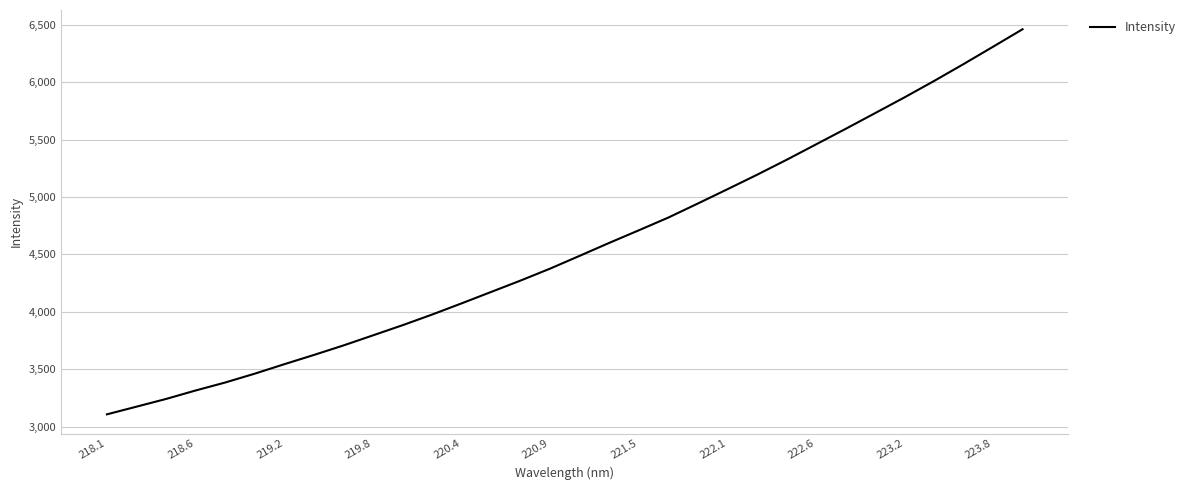

What is the smallest value displayed?

3106.2